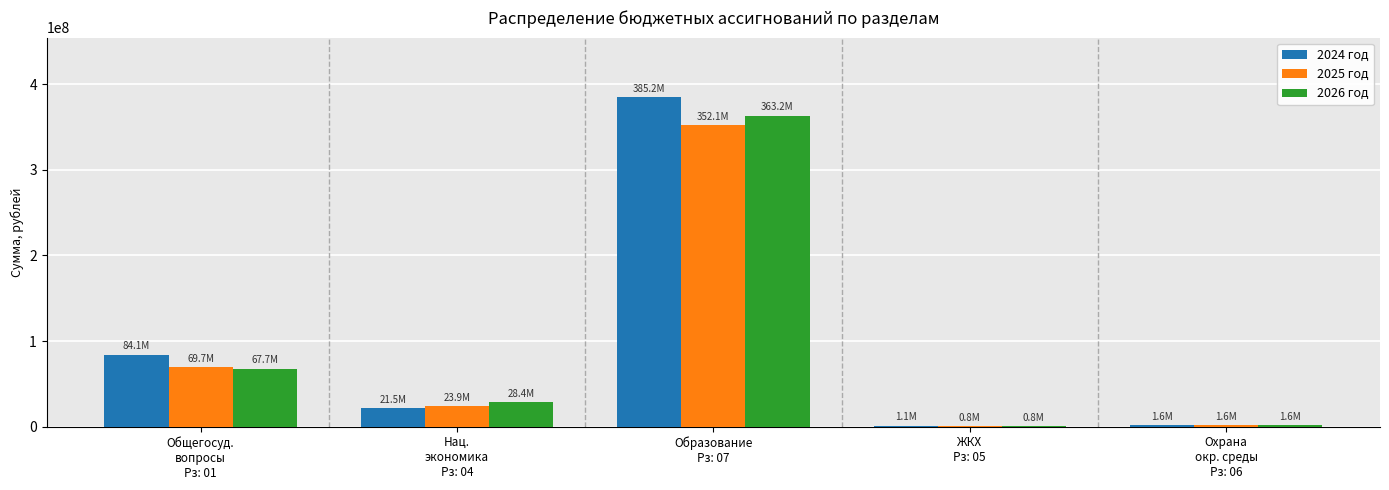

What is the maximum value for 2025 год?

352142717.8